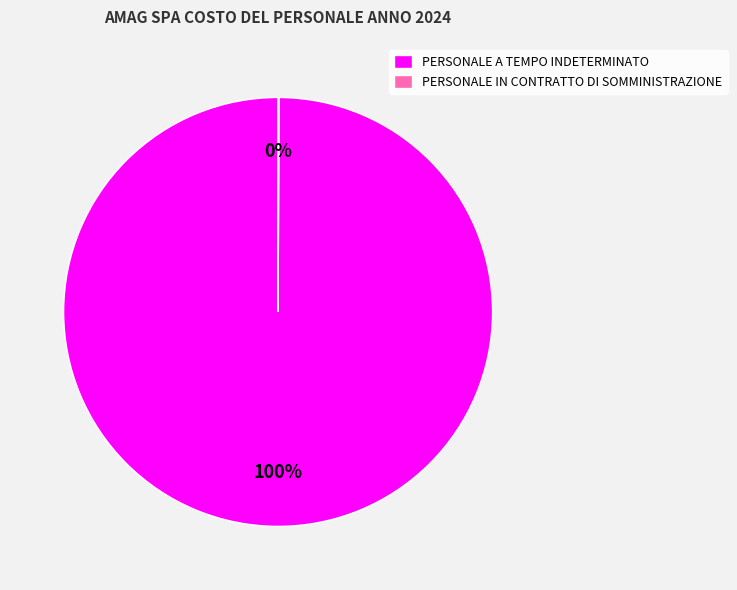

To the nearest percent, what is the difference between the largest and smallest slice percentages?

100%